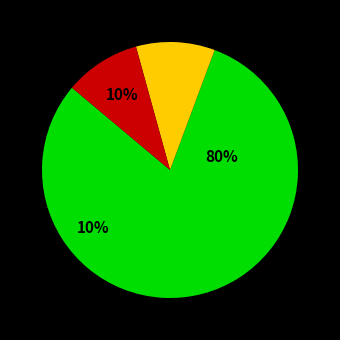

To the nearest percent, what percentage of the pie is 55?

10%